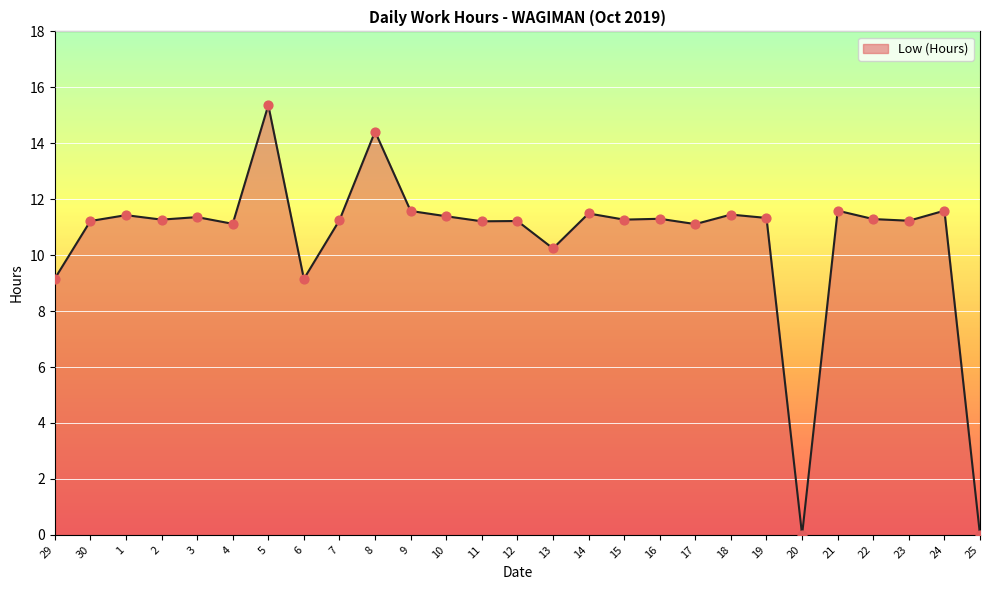

What is the change in value from 12 to 22?

+0.1